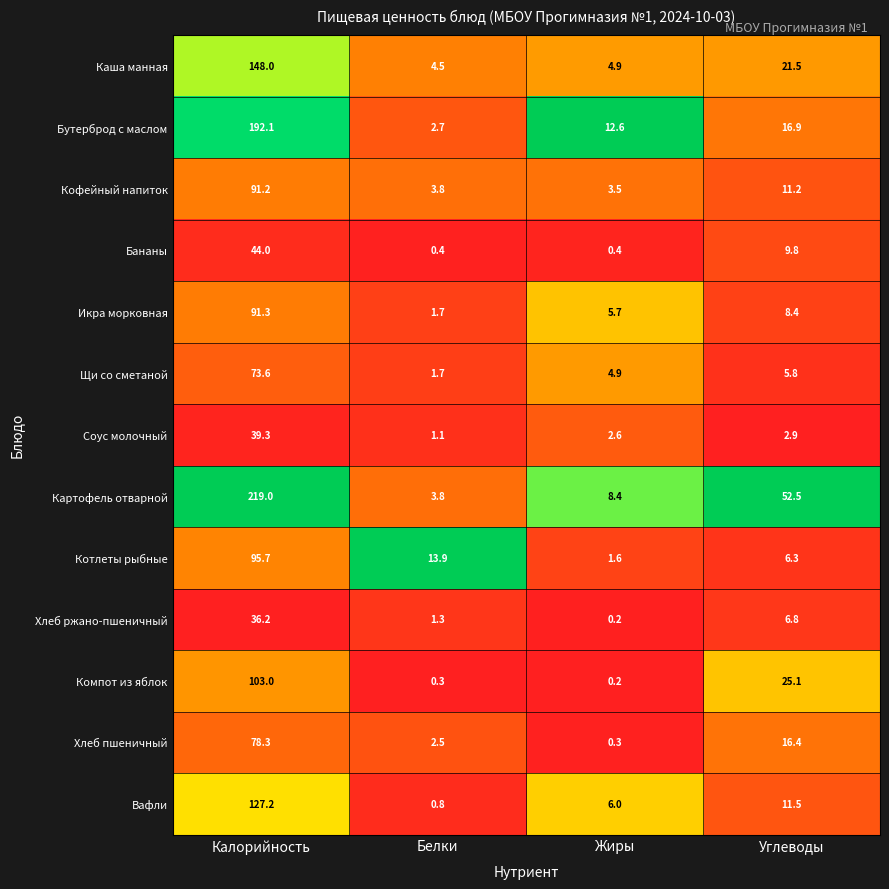

Which series has the largest range (max minus min)?

Картофель отварной